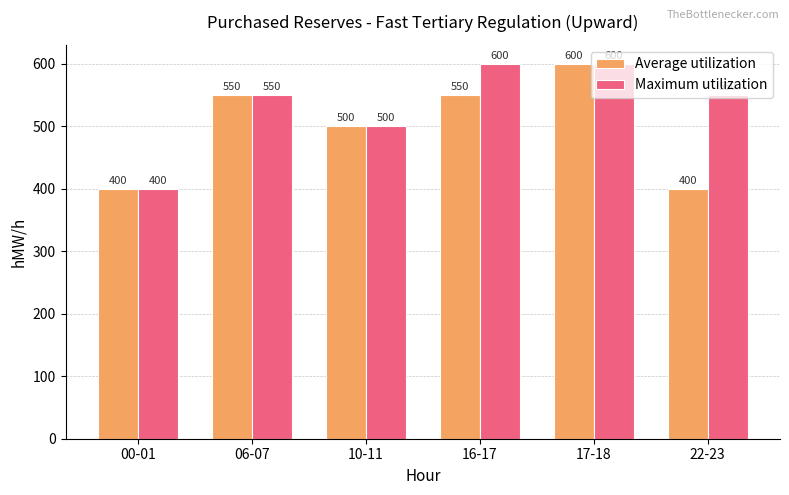

What is the value of the Maximum utilization bar at the 5th from the left?

600